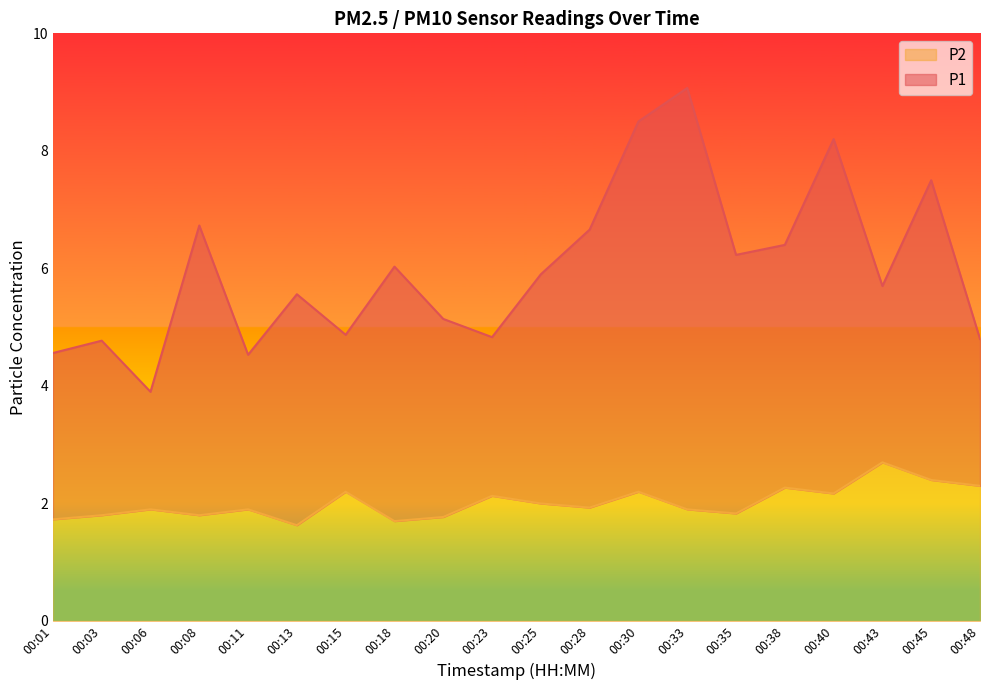

What is the value of the P2 point at the 9th from the left?

1.8